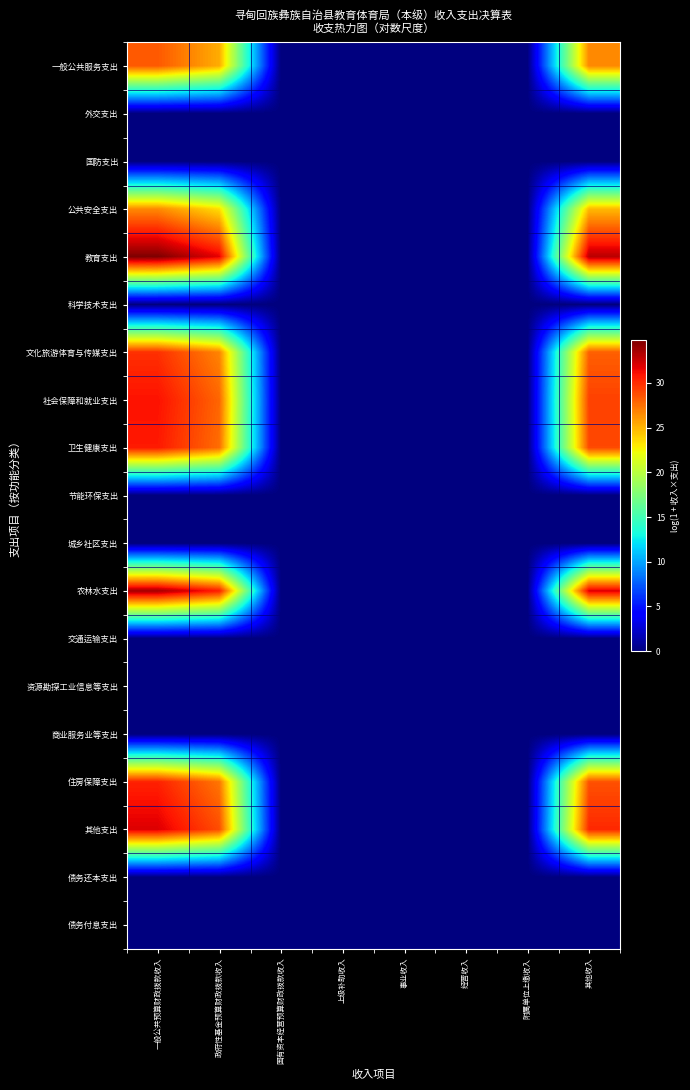

Which has a higher value, 附属单位上缴收入 or 上级补助收入?

附属单位上缴收入